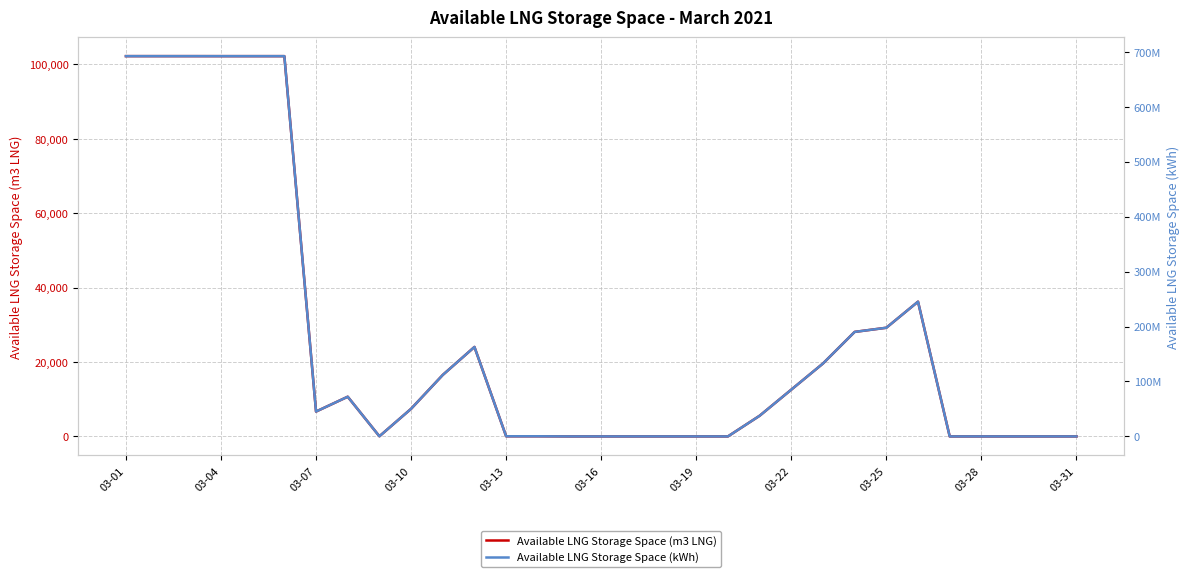

The value of Available LNG Storage Space (m3 LNG) at 03-31 is 0. True or false?

True